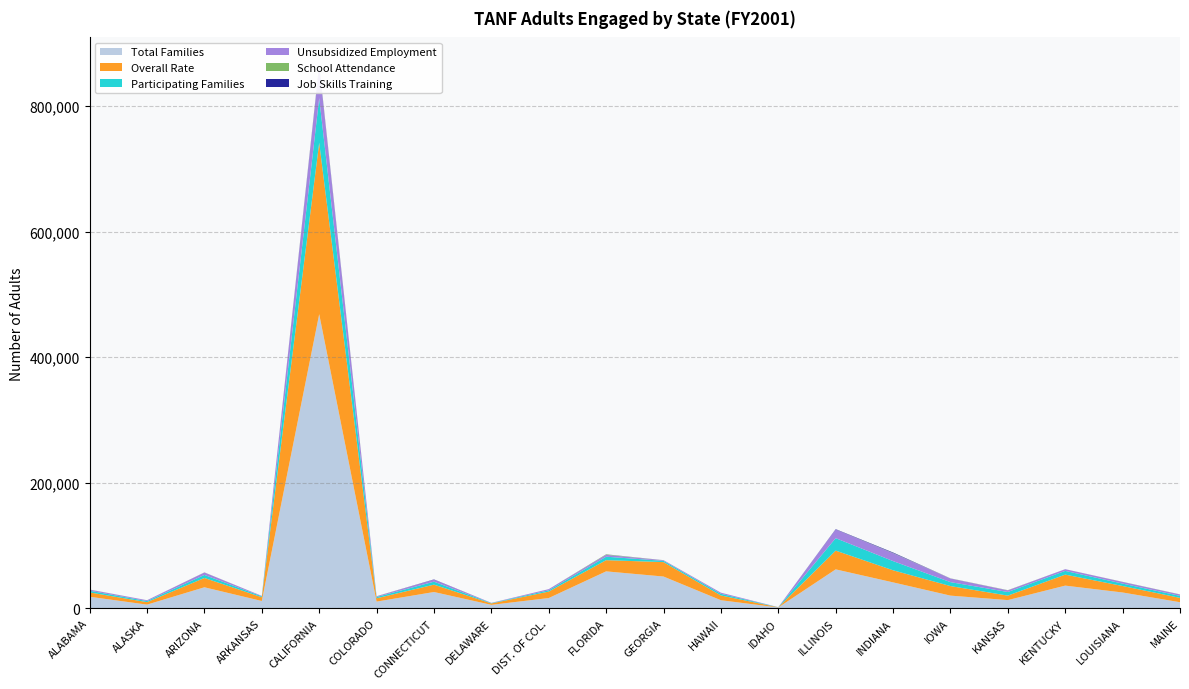

Reading left to right, transcribe all the data shown in this chart.

Total Families: ALABAMA=18368	ALASKA=5847	ARIZONA=33478	ARKANSAS=11607	CALIFORNIA=468747	COLORADO=10639	CONNECTICUT=25941	DELAWARE=5468	DIST. OF COL.=16336	FLORIDA=58849	GEORGIA=50613	HAWAII=12852	IDAHO=1290	ILLINOIS=62031	INDIANA=41299	IOWA=20195	KANSAS=13035	KENTUCKY=36127	LOUISIANA=25176	MAINE=9661
Overall Rate: ALABAMA=6900	ALASKA=3958	ARIZONA=14824	ARKANSAS=6013	CALIFORNIA=273228	COLORADO=5306	CONNECTICUT=11733	DELAWARE=2259	DIST. OF COL.=10260	FLORIDA=17843	GEORGIA=23001	HAWAII=7578	IDAHO=314	ILLINOIS=29878	INDIANA=19265	IOWA=15216	KANSAS=7158	KENTUCKY=17534	LOUISIANA=10319	MAINE=6940
Participating Families: ALABAMA=2683	ALASKA=1720	ARIZONA=4851	ARKANSAS=1466	CALIFORNIA=70989	COLORADO=2021	CONNECTICUT=4738	DELAWARE=556	DIST. OF COL.=2088	FLORIDA=5516	GEORGIA=2005	HAWAII=2649	IDAHO=153	ILLINOIS=19848	INDIANA=14657	IOWA=6272	KANSAS=5779	KENTUCKY=5939	LOUISIANA=3852	MAINE=3184
Unsubsidized Employment: ALABAMA=1786	ALASKA=1330	ARIZONA=3935	ARKANSAS=655	CALIFORNIA=51435	COLORADO=1063	CONNECTICUT=3248	DELAWARE=368	DIST. OF COL.=1872	FLORIDA=2948	GEORGIA=1025	HAWAII=1776	IDAHO=73	ILLINOIS=13918	INDIANA=12639	IOWA=5875	KANSAS=2593	KENTUCKY=2633	LOUISIANA=2652	MAINE=2213
School Attendance: ALABAMA=160	ALASKA=45	ARIZONA=168	ARKANSAS=5	CALIFORNIA=1305	COLORADO=183	CONNECTICUT=34	DELAWARE=26	DIST. OF COL.=0	FLORIDA=745	GEORGIA=89	HAWAII=26	IDAHO=2	ILLINOIS=62	INDIANA=322	IOWA=229	KANSAS=303	KENTUCKY=0	LOUISIANA=194	MAINE=178
Job Skills Training: ALABAMA=0	ALASKA=0	ARIZONA=13	ARKANSAS=0	CALIFORNIA=760	COLORADO=35	CONNECTICUT=367	DELAWARE=2	DIST. OF COL.=1	FLORIDA=125	GEORGIA=2	HAWAII=0	IDAHO=1	ILLINOIS=436	INDIANA=743	IOWA=0	KANSAS=29	KENTUCKY=77	LOUISIANA=15	MAINE=10